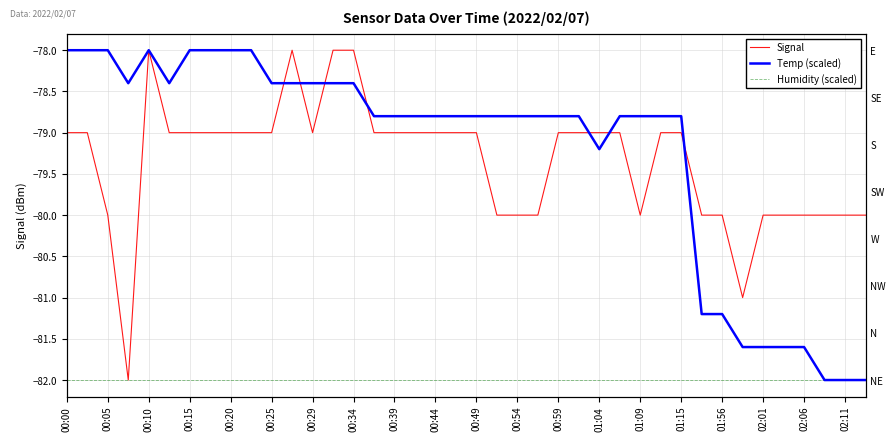

True or false: Humidity (scaled) has more than 1 interior local peaks.

False